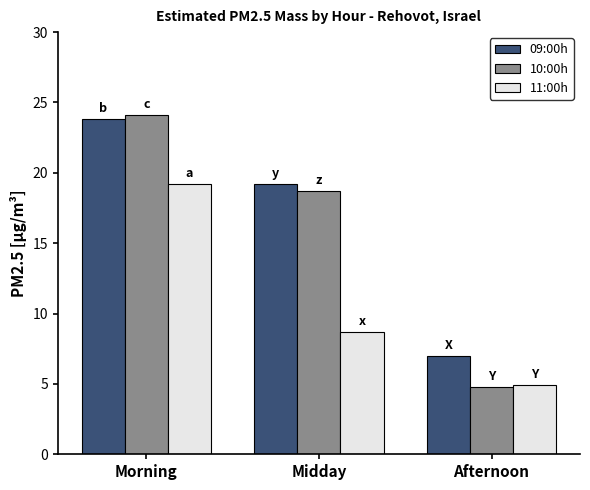

What is the minimum value shown in the chart?

4.8